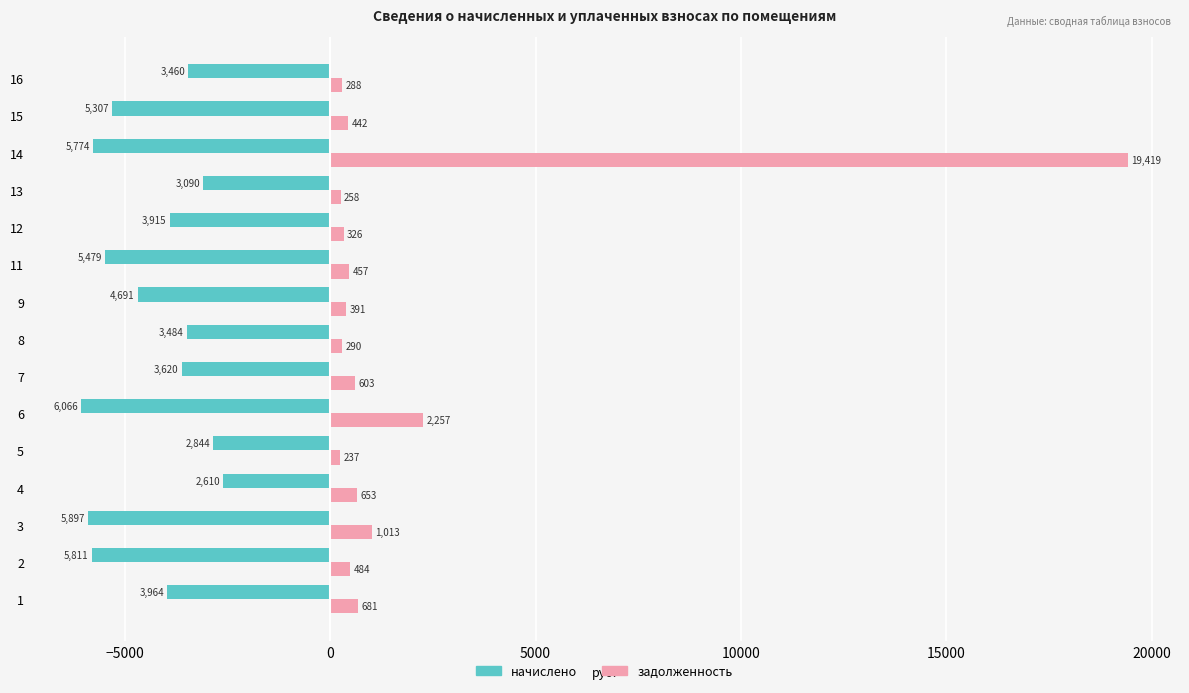

Which series has the widest spread of values?

задолженность